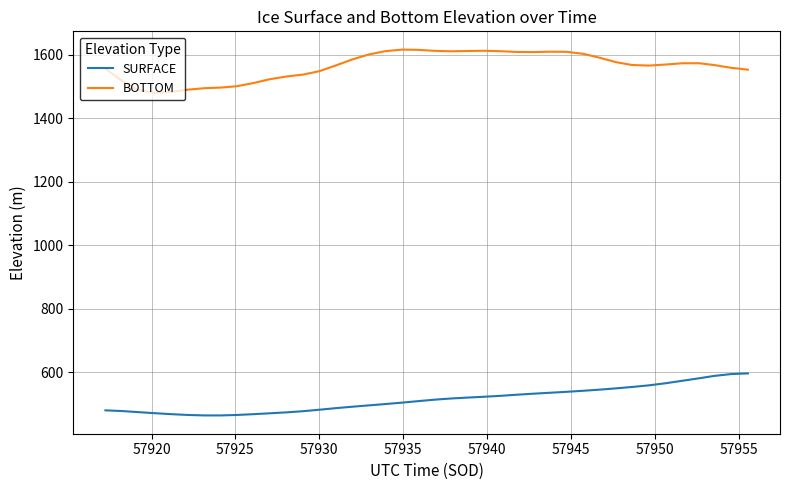

Rank the series by their maximum value, from lowest to highest.

SURFACE, BOTTOM